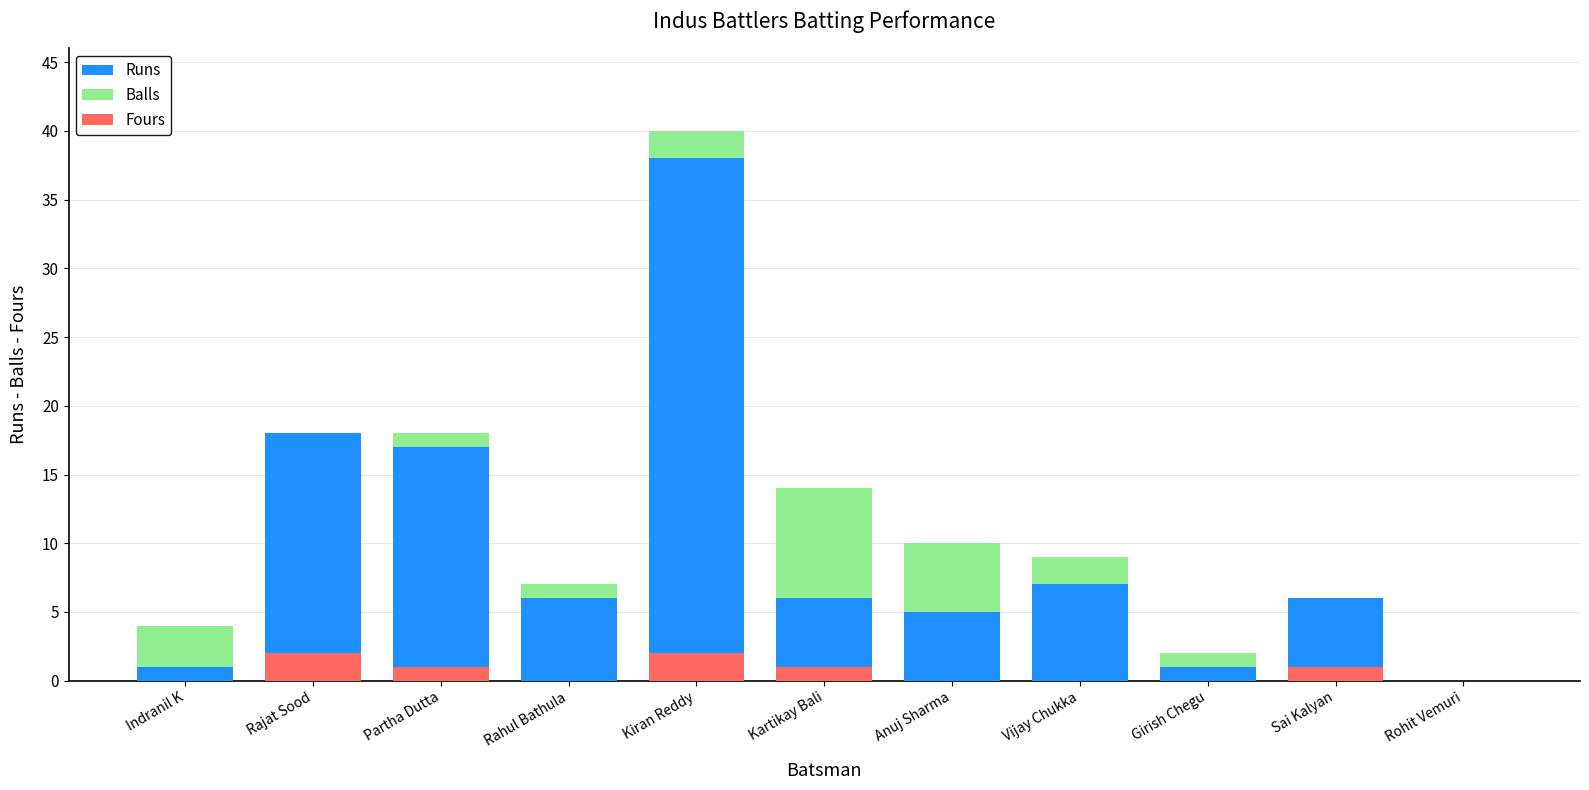

At which label does Runs reach its peak?

Kiran Reddy